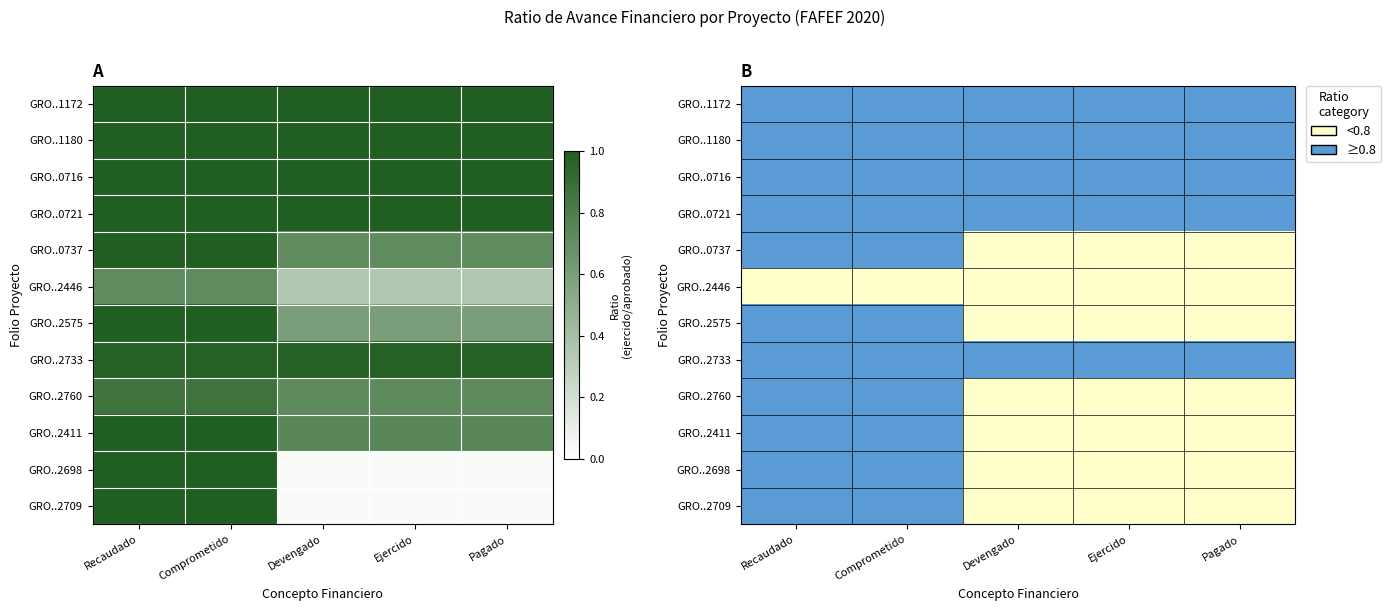

At which category is the sum across all series the highest?

Devengado